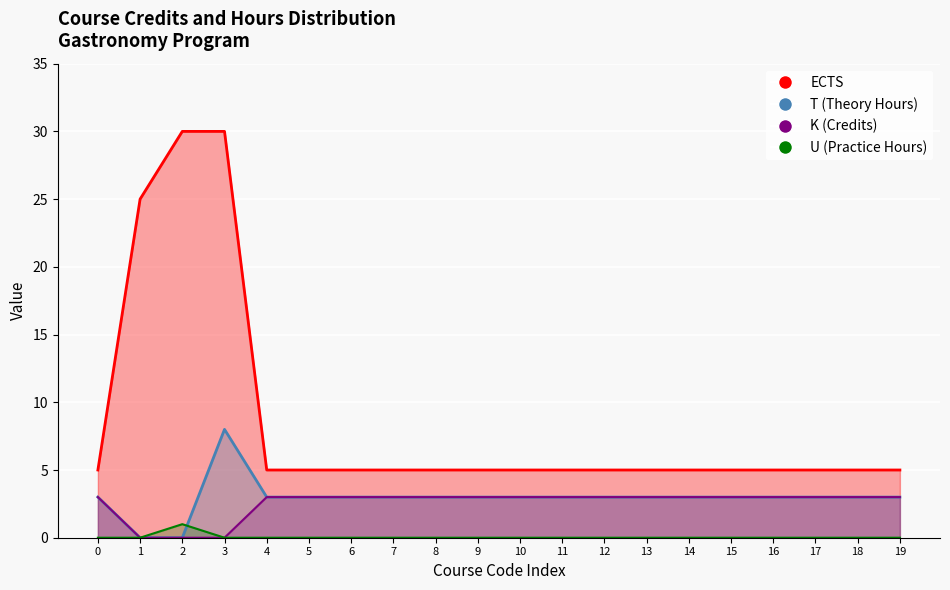

True or false: K and T intersect in this chart.

False